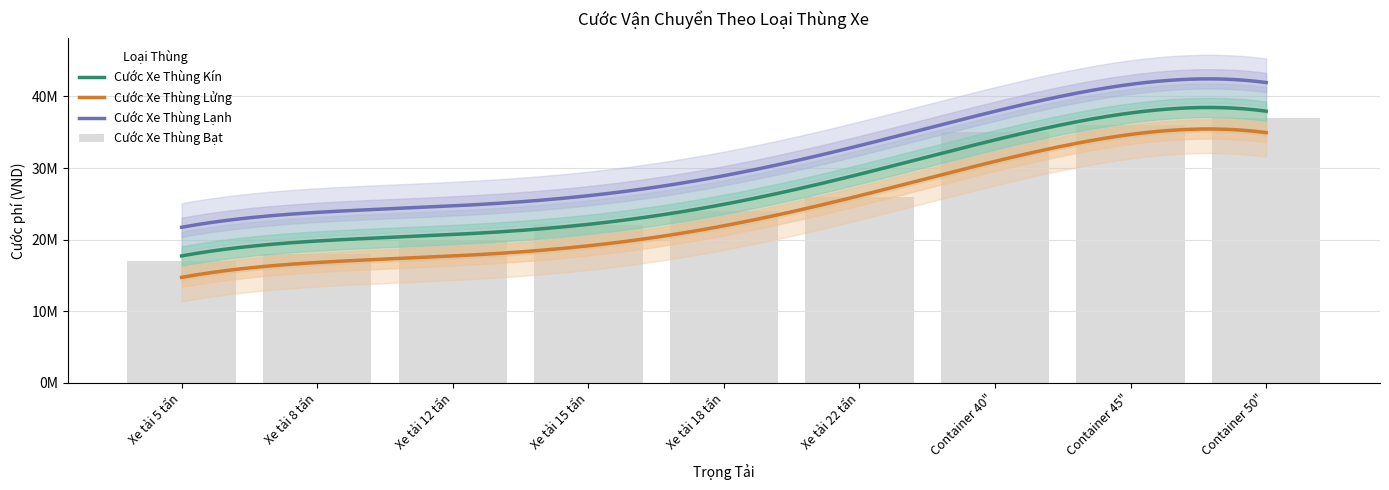

Between Xe tải 18 tấn and Xe tải 22 tấn, which series saw the biggest shift?

Cước Xe Thùng Bạt